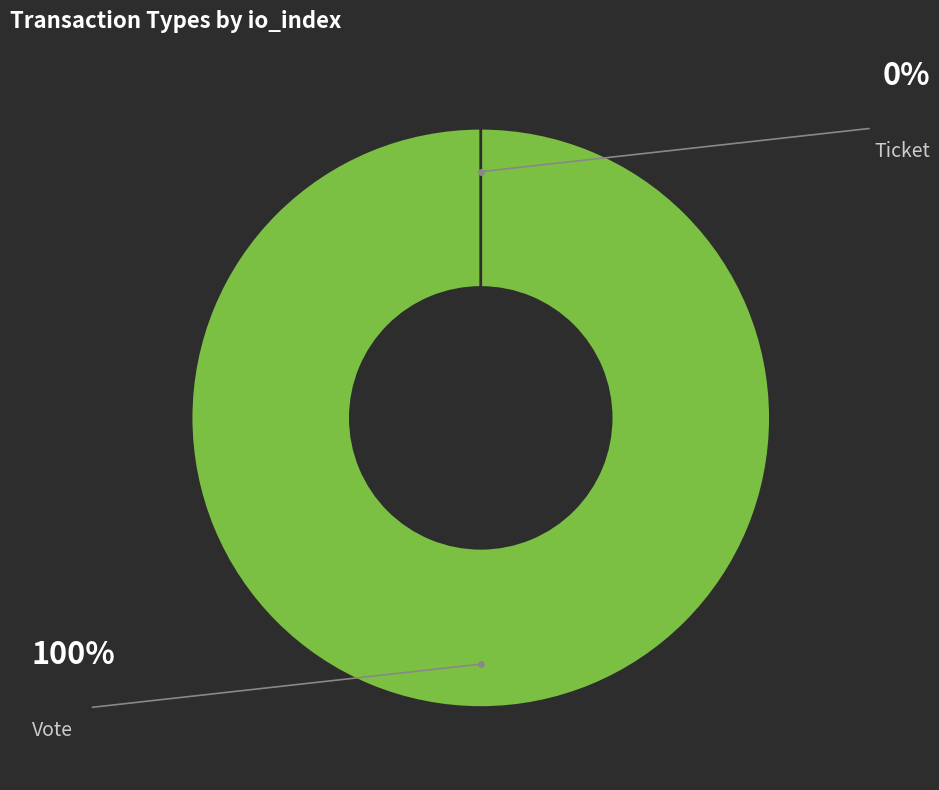

Do Vote and Ticket together represent more than half of the pie?

Yes